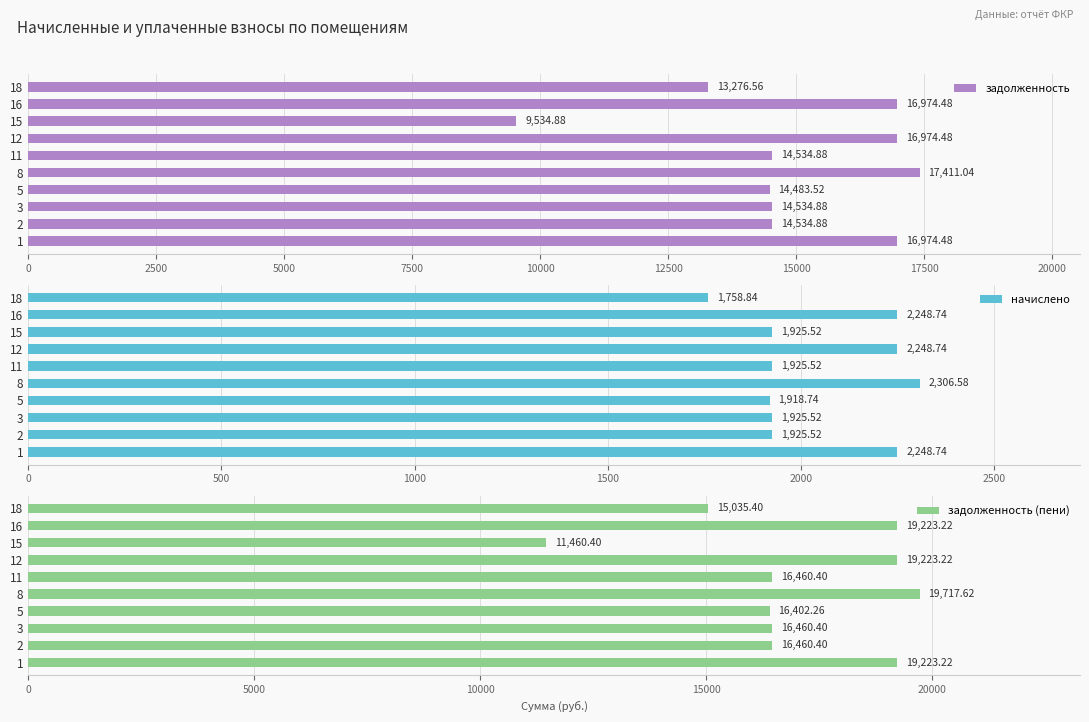

What is the greatest value displayed?

19717.6